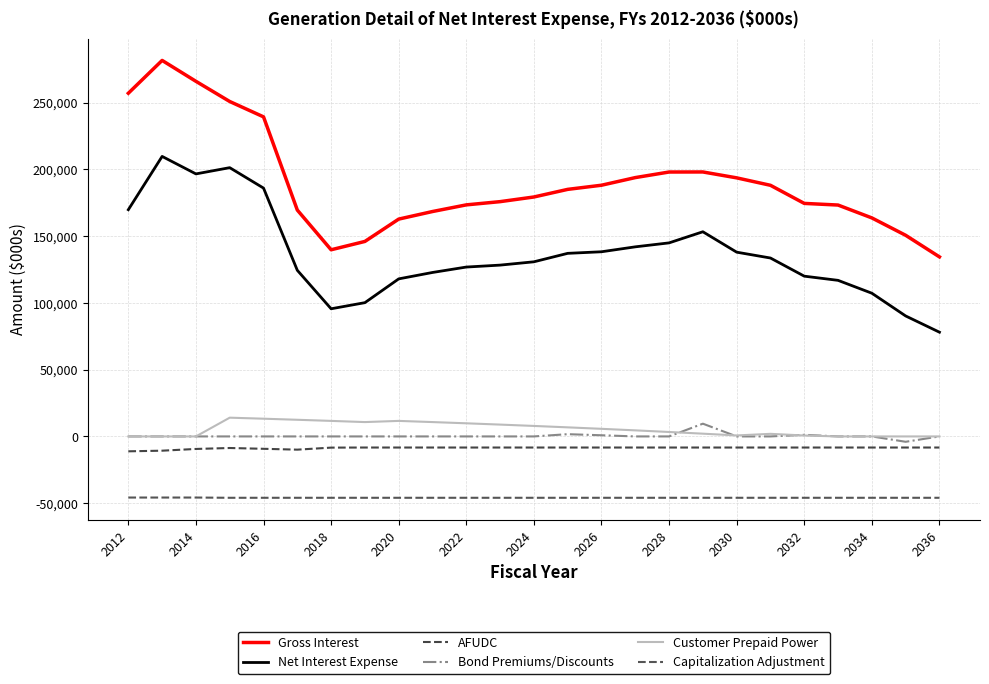

Does the chart display data point markers on the line(s)?

No